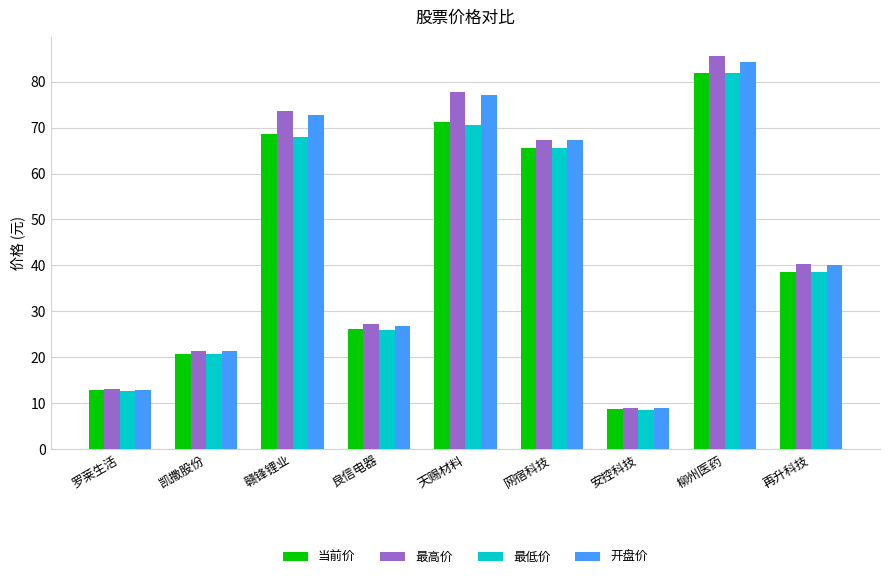

List the labels in order of 最低价 value, largest first.

柳州医药, 天赐材料, 赣锋锂业, 网宿科技, 再升科技, 良信电器, 凯撒股份, 罗莱生活, 安控科技